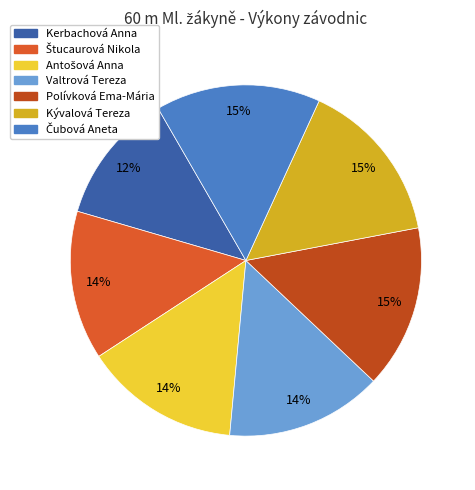

Is the sum of Štucaurová Nikola and Valtrová Tereza greater than half?

No